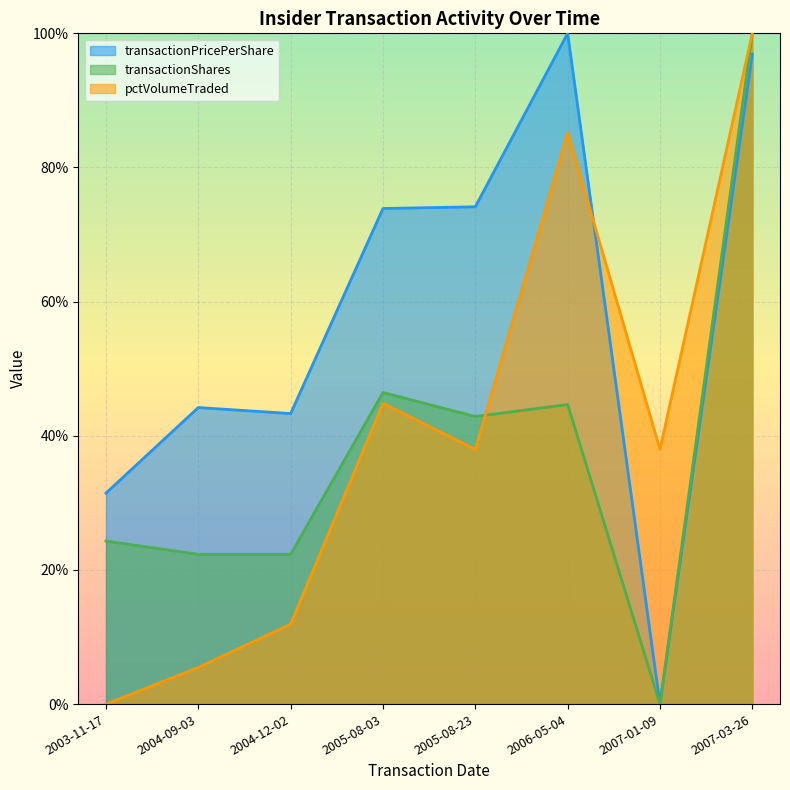

True or false: transactionPricePerShare has a value of 0.7 at 2005-08-23.

True